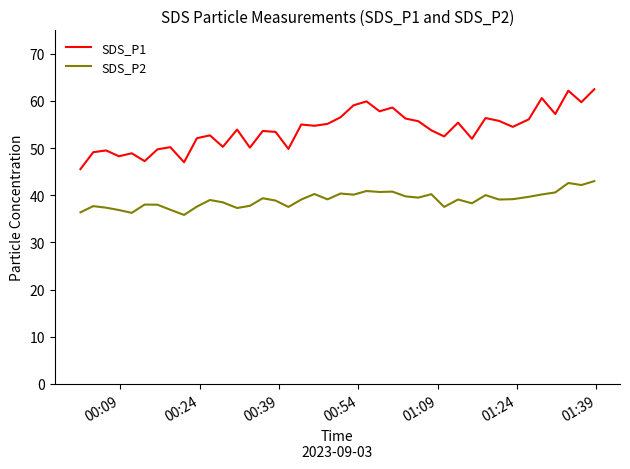

What is the difference between the maximum and minimum values in the SDS_P2 series?

7.2